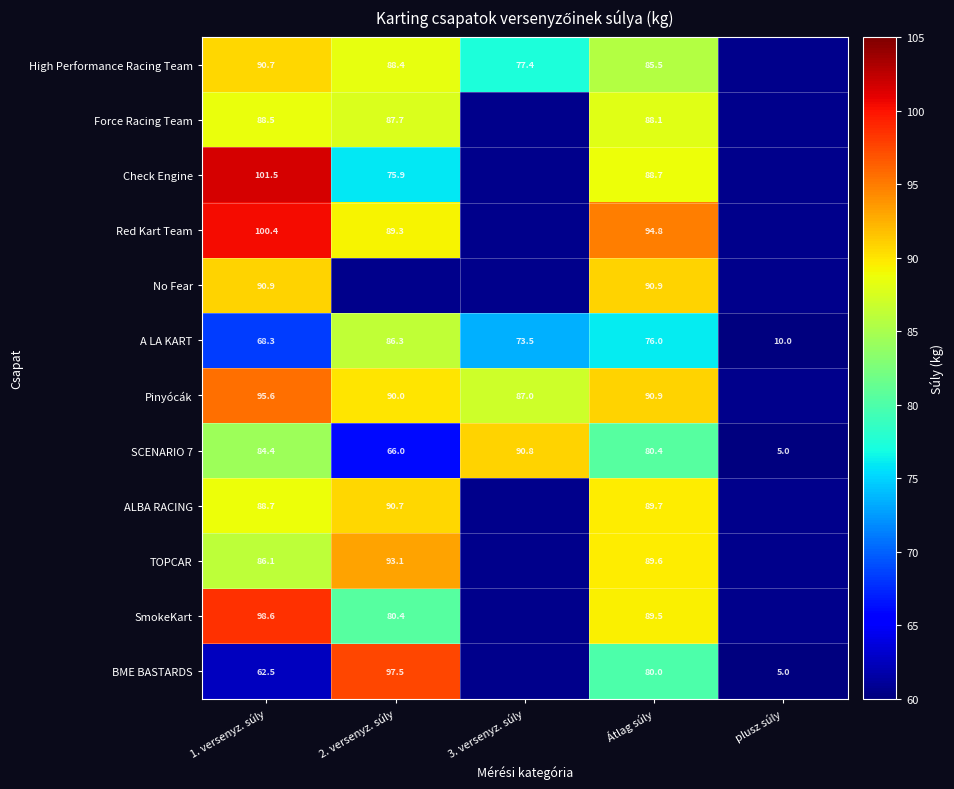

True or false: High Performance Racing Team has a value of 77.4 at 3. versenyz. súly.

True